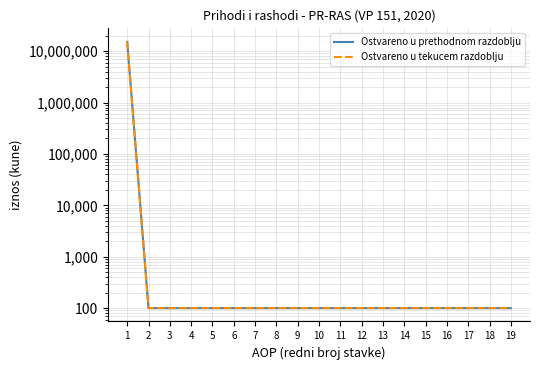

What is the difference between the maximum and minimum values in the Ostvareno u prethodnom razdoblju series?

15118395